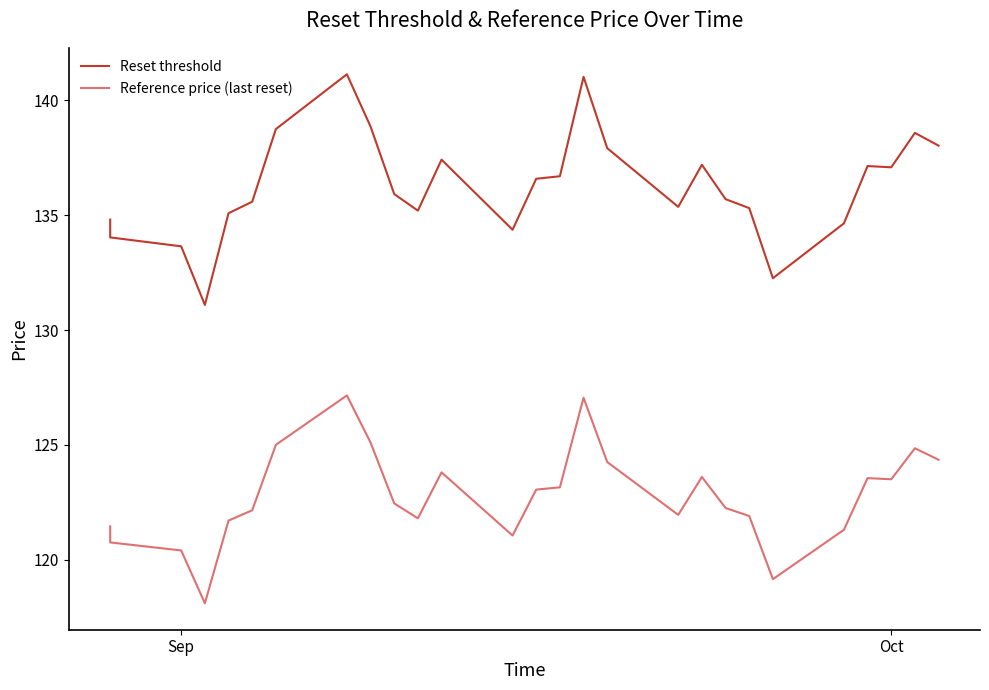

Reading right to left, extract all data points from this chart.

Reset threshold: 138.0	138.6	137.1	137.1	134.6	132.3	135.3	135.7	137.2	135.4	137.9	141.0	136.7	136.6	134.4	137.4	135.2	135.9	138.9	141.1	138.8	135.6	135.1	131.1	133.6	134.0	134.8
Reference price (last reset): 124.3	124.8	123.5	123.5	121.3	119.2	121.9	122.2	123.6	122.0	124.2	127.0	123.2	123.0	121.0	123.8	121.8	122.5	125.1	127.2	125.0	122.2	121.7	118.1	120.4	120.8	121.5